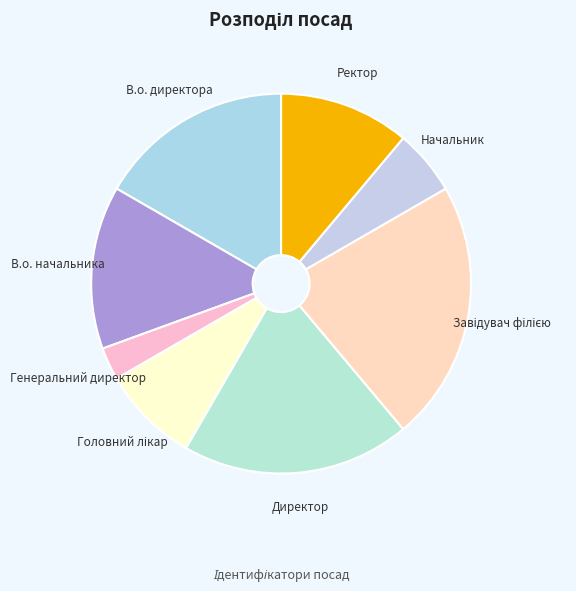

True or false: Ректор accounts for 21% of the total.

False